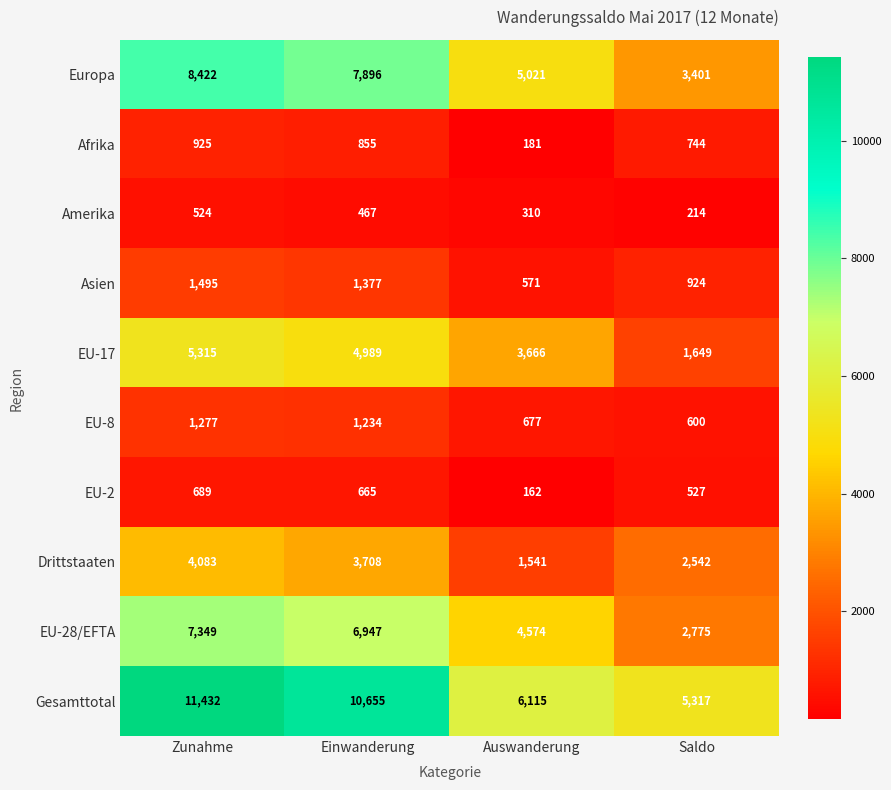

At how many categories does at least one series exceed 3956?

4